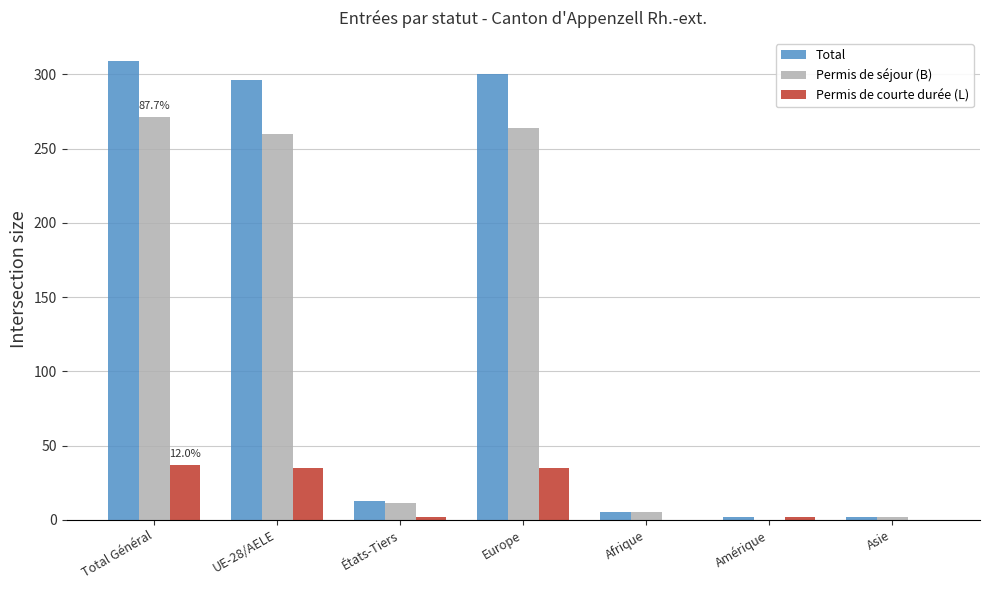

Between Total Général and Afrique, which series saw the biggest shift?

Total